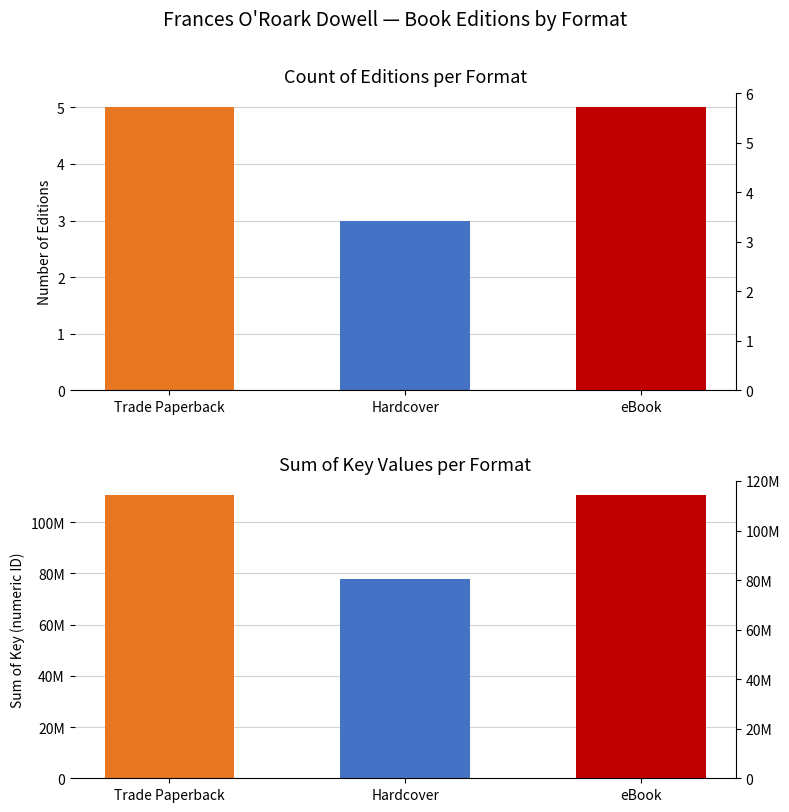

Which series changed the most between Trade Paperback and eBook?

Count of Editions